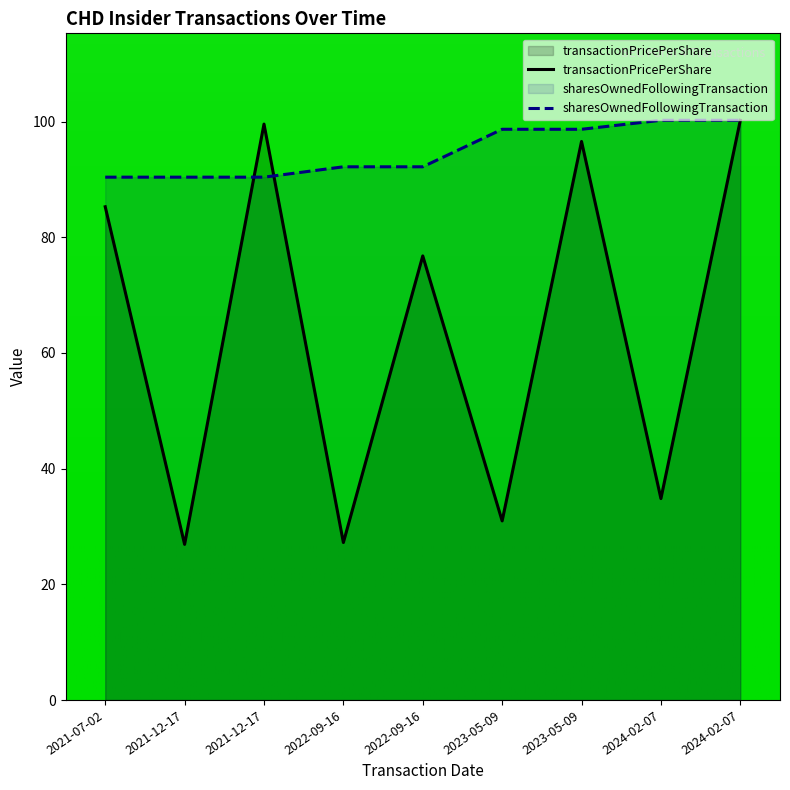

What is the sum of the sharesOwnedFollowingTransaction values at 2022-09-16 and 2021-07-02?

182.6